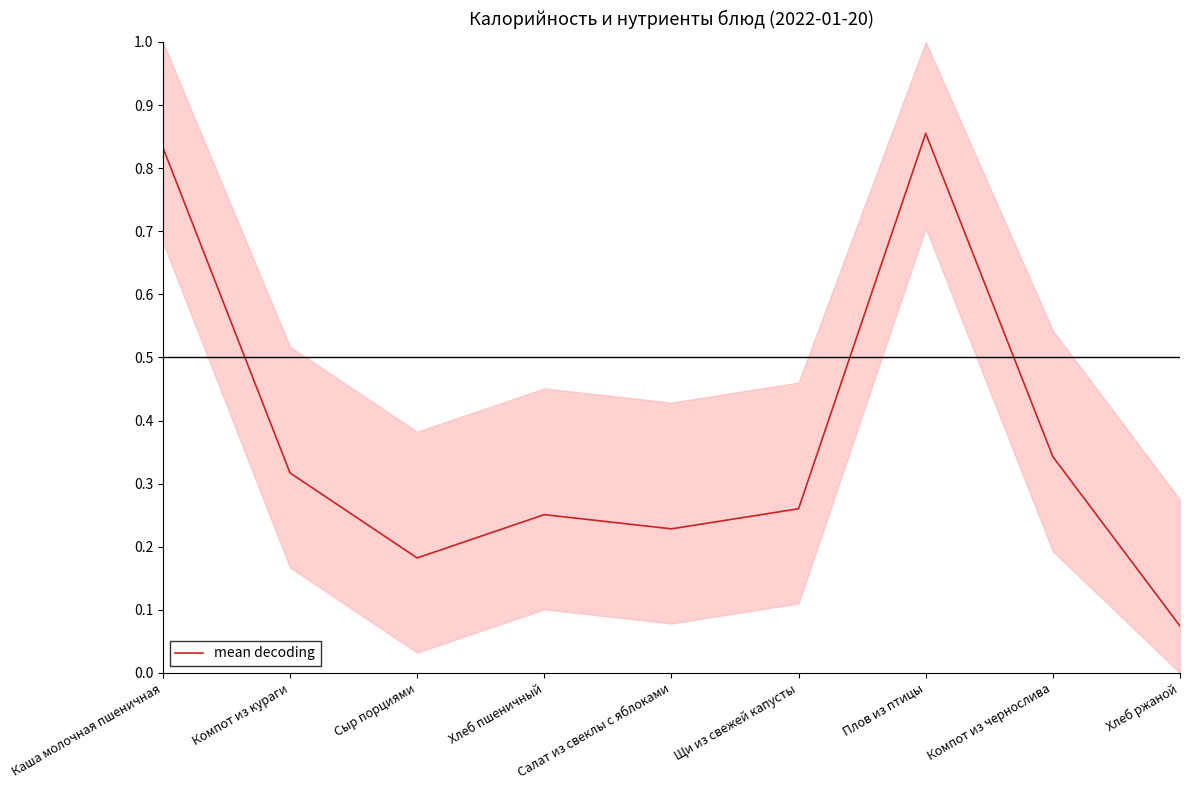

List the labels in order of value, largest first.

Плов из птицы, Каша молочная пшеничная, Компот из чернослива, Компот из кураги, Щи из свежей капусты, Хлеб пшеничный, Салат из свеклы с яблоками, Сыр порциями, Хлеб ржаной